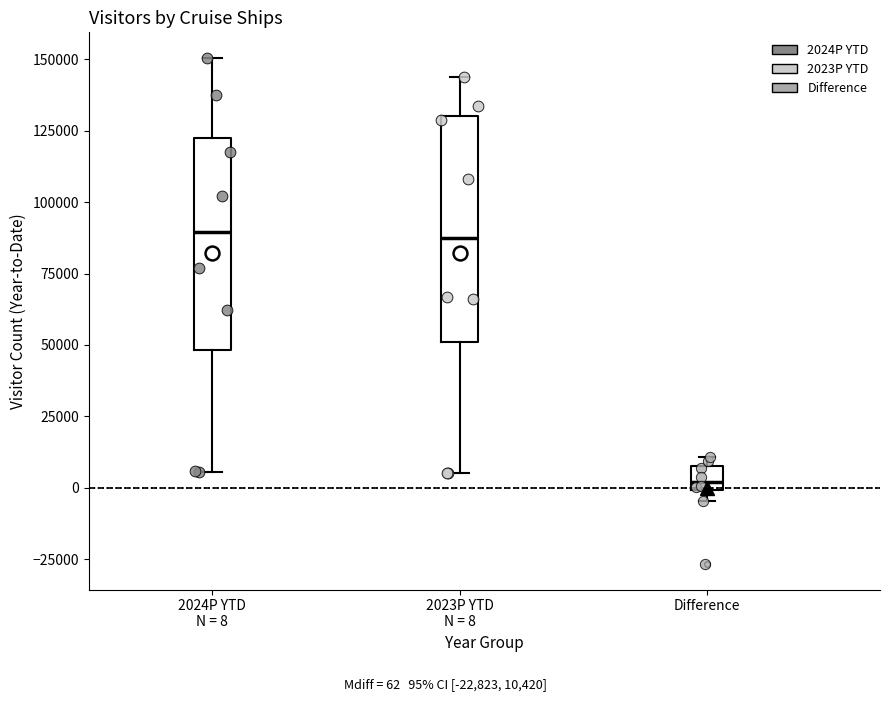

Reading left to right, transcribe this box plot: for each box, give where its median line is, the range the box spans, and where its two whiskers end, as read against the y-axis. The values are not printed on the chart, so give them approximately, as read against the axis.

2024P YTD N = 8: median 90000, box 50000 to 120000, whiskers 5000 to 150000
2023P YTD N = 8: median 85000, box 50000 to 130000, whiskers 5000 to 145000
Difference: median 0 (inside the box), box 0 to 10000, whiskers -5000 to 10000 (just above the box's upper edge)